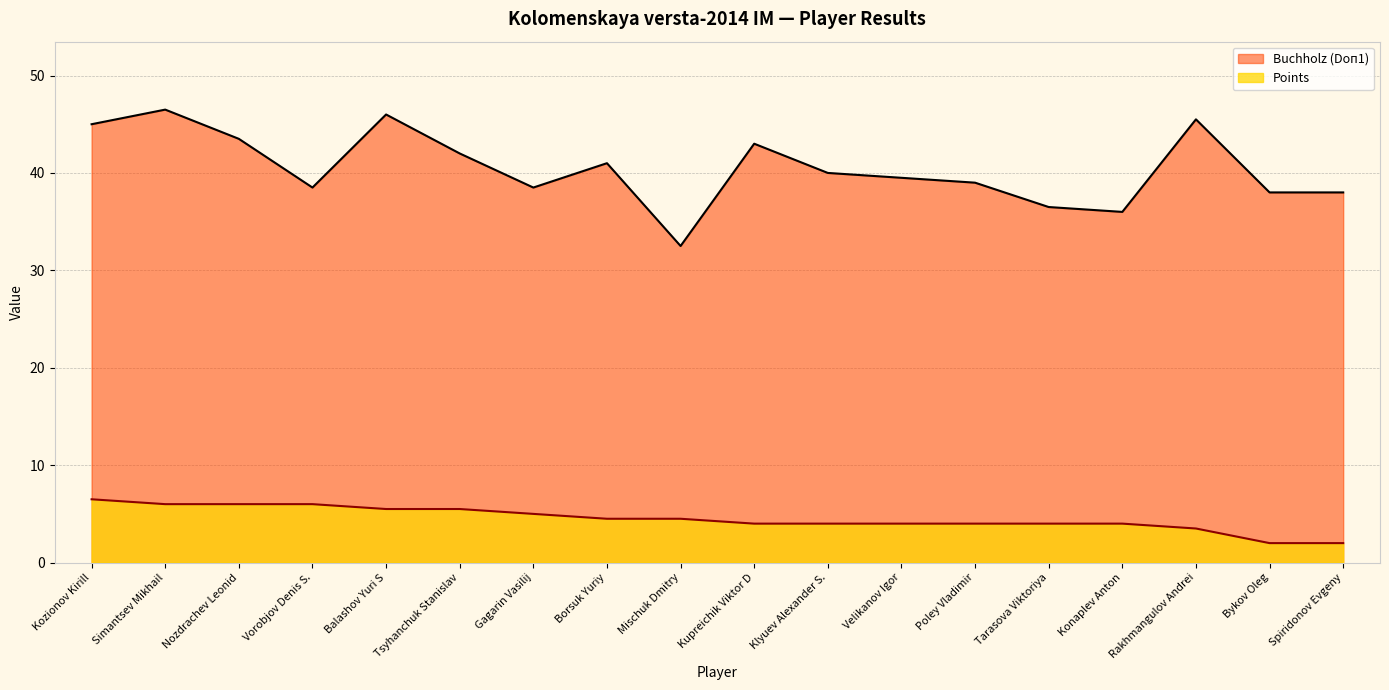

Which series has the largest total across all categories?

Buchholz (Doп1)